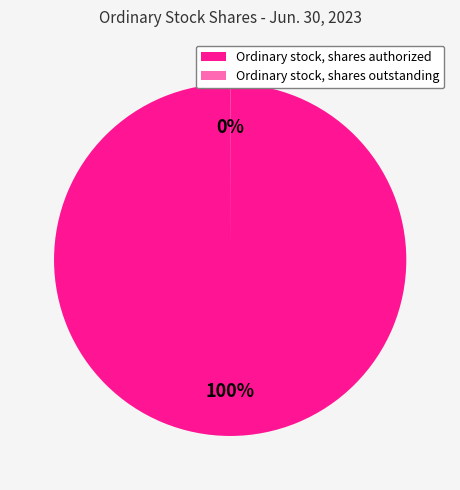

Is it true that Ordinary stock, shares authorized is 100% of the pie?

True